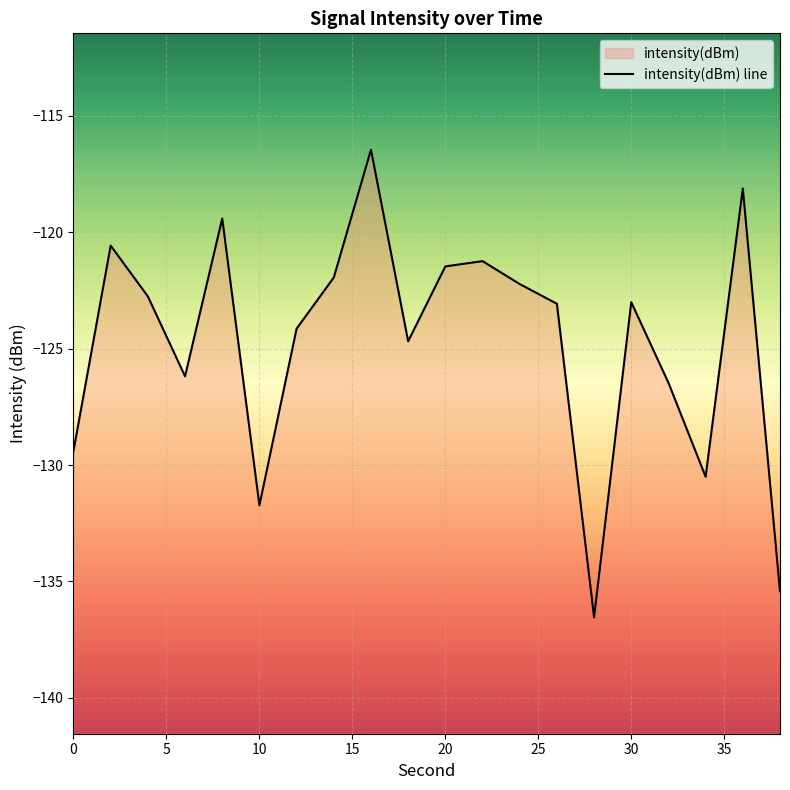

How many data points are above -123?

9